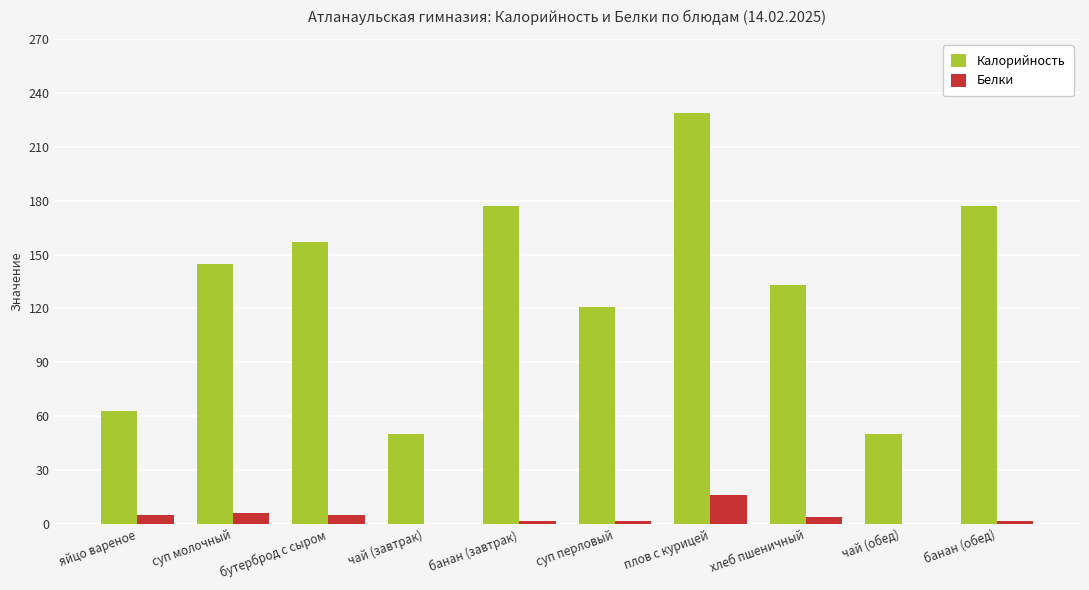

At which category is the sum across all series the highest?

плов с курицей